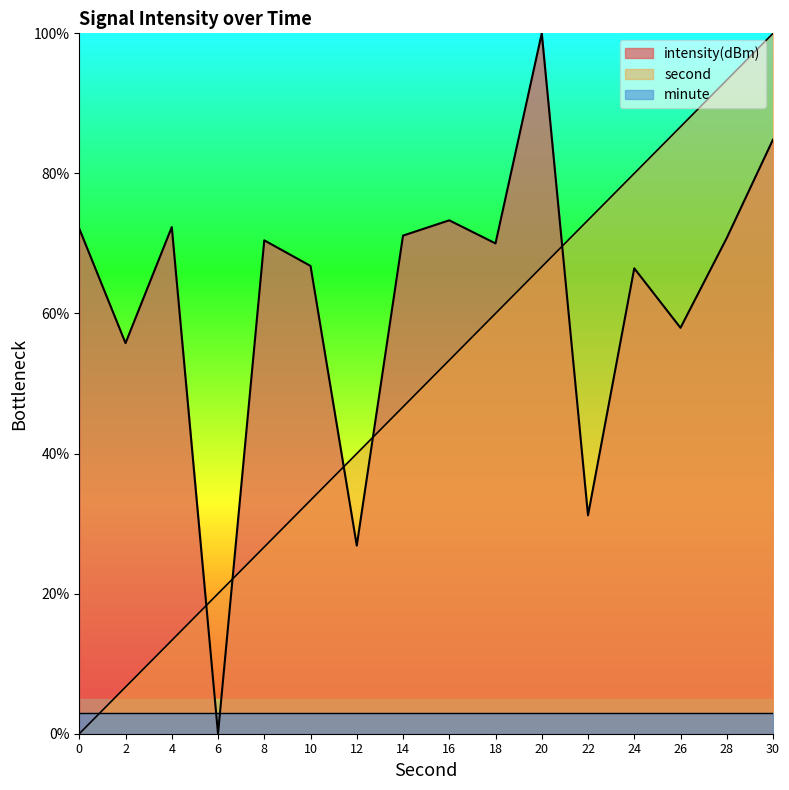

Which category has the highest value across all series?

30